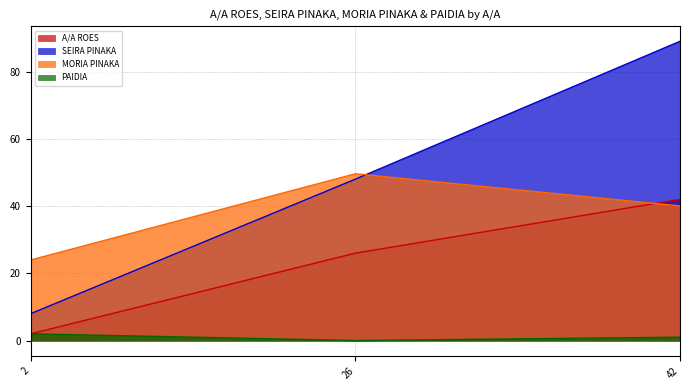

Which category has the highest value in the SEIRA PINAKA series?

42